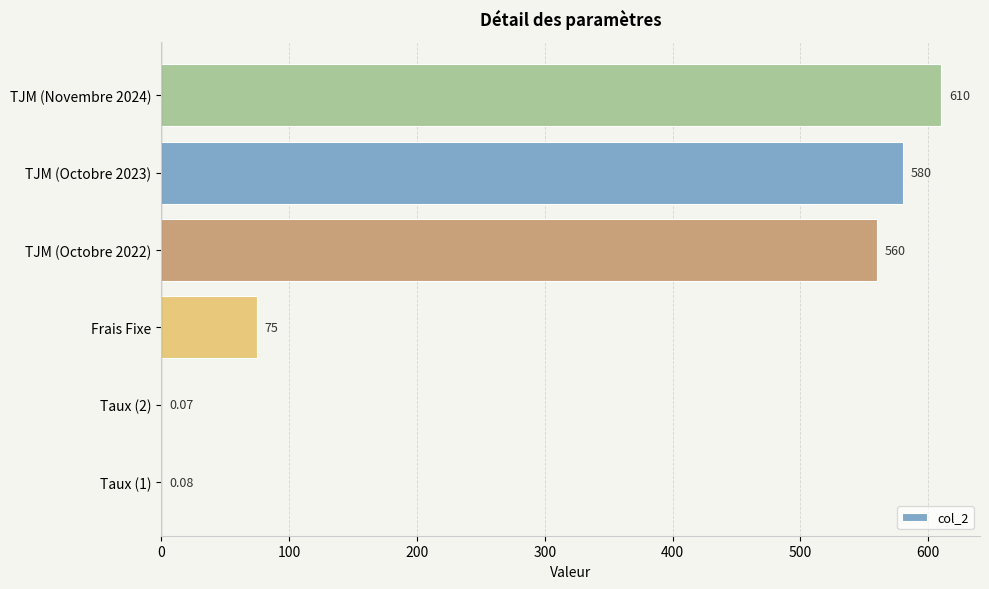

At which label is the value closest to 305?

Frais Fixe